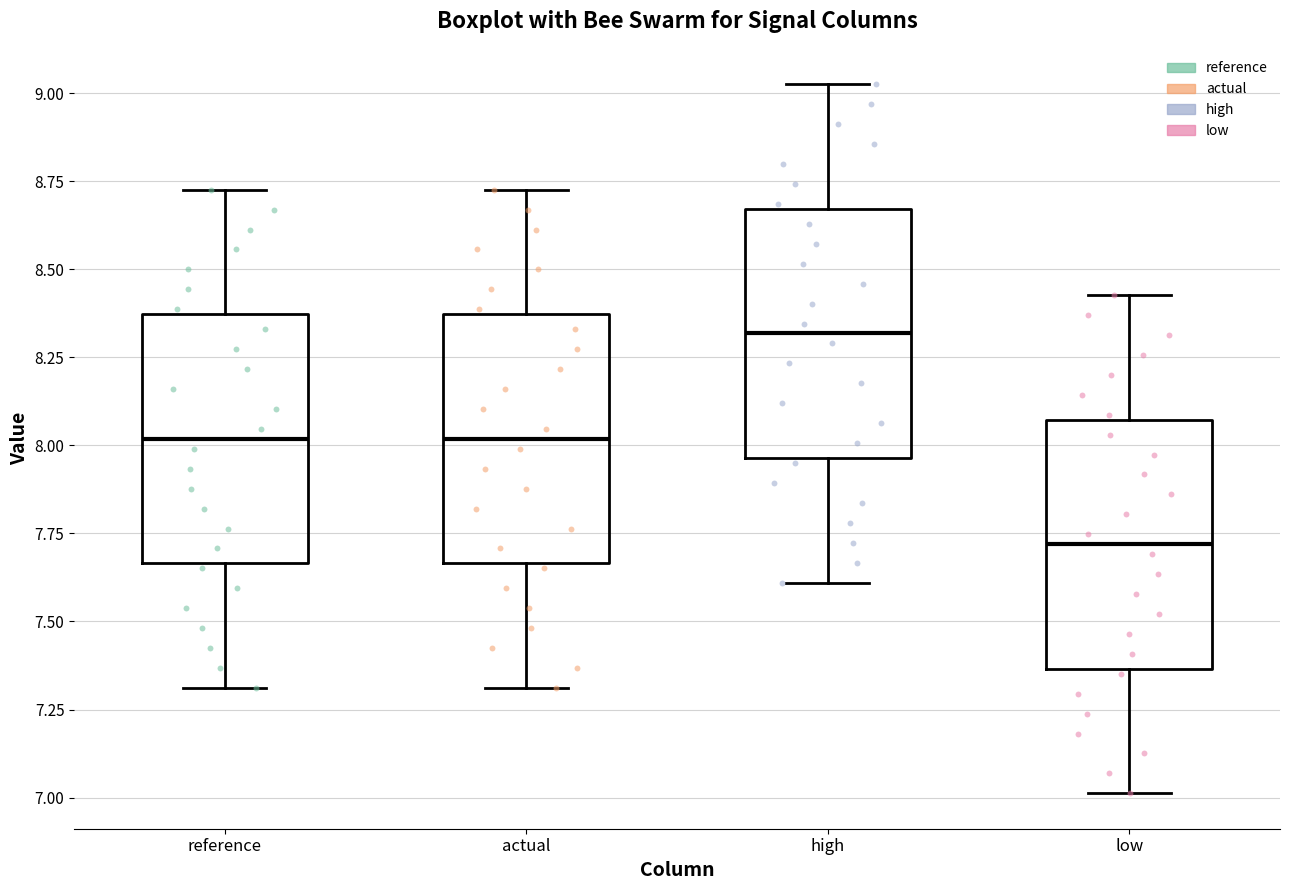

Where is the lower edge of the box for actual on the y-axis? The values are not printed on the chart, so give them approximately, as read against the axis.

7.65